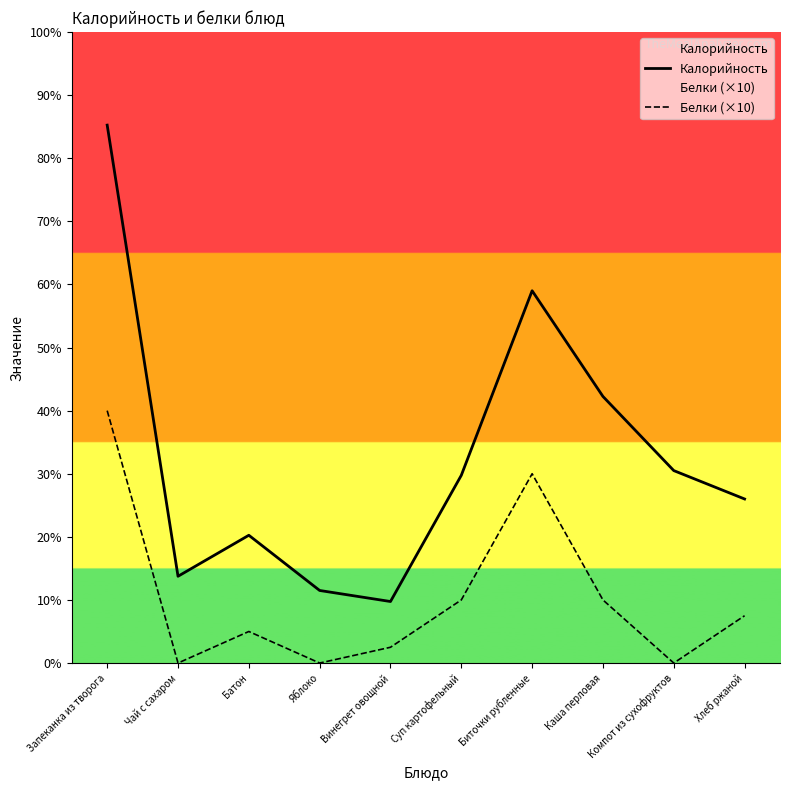

Which label corresponds to the largest value in the chart?

Запеканка из творога